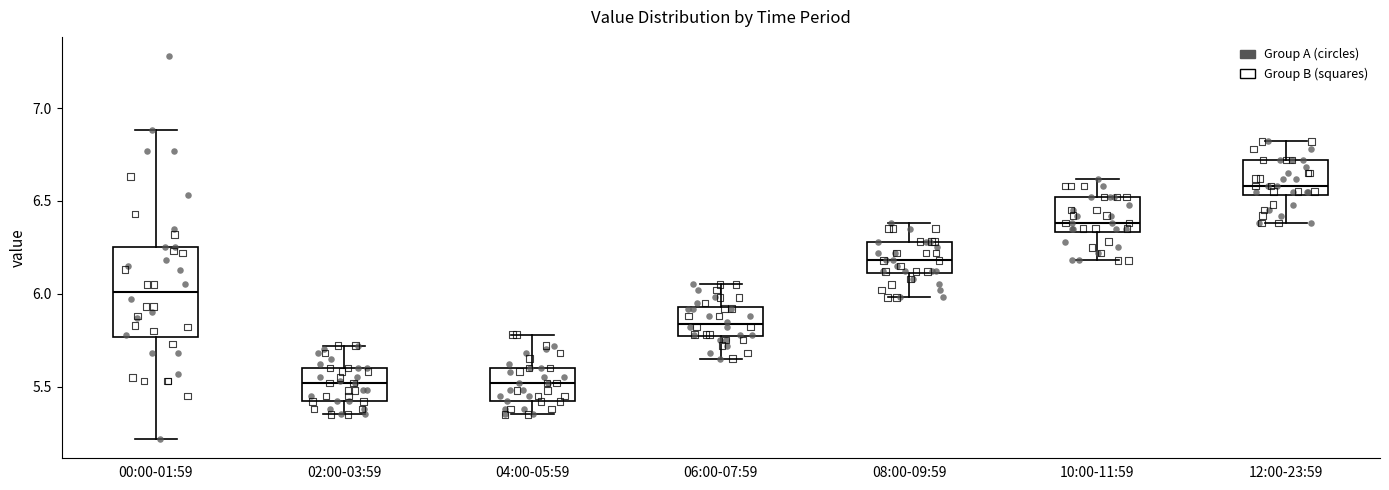

Which box's median line is the highest?

12:00-23:59